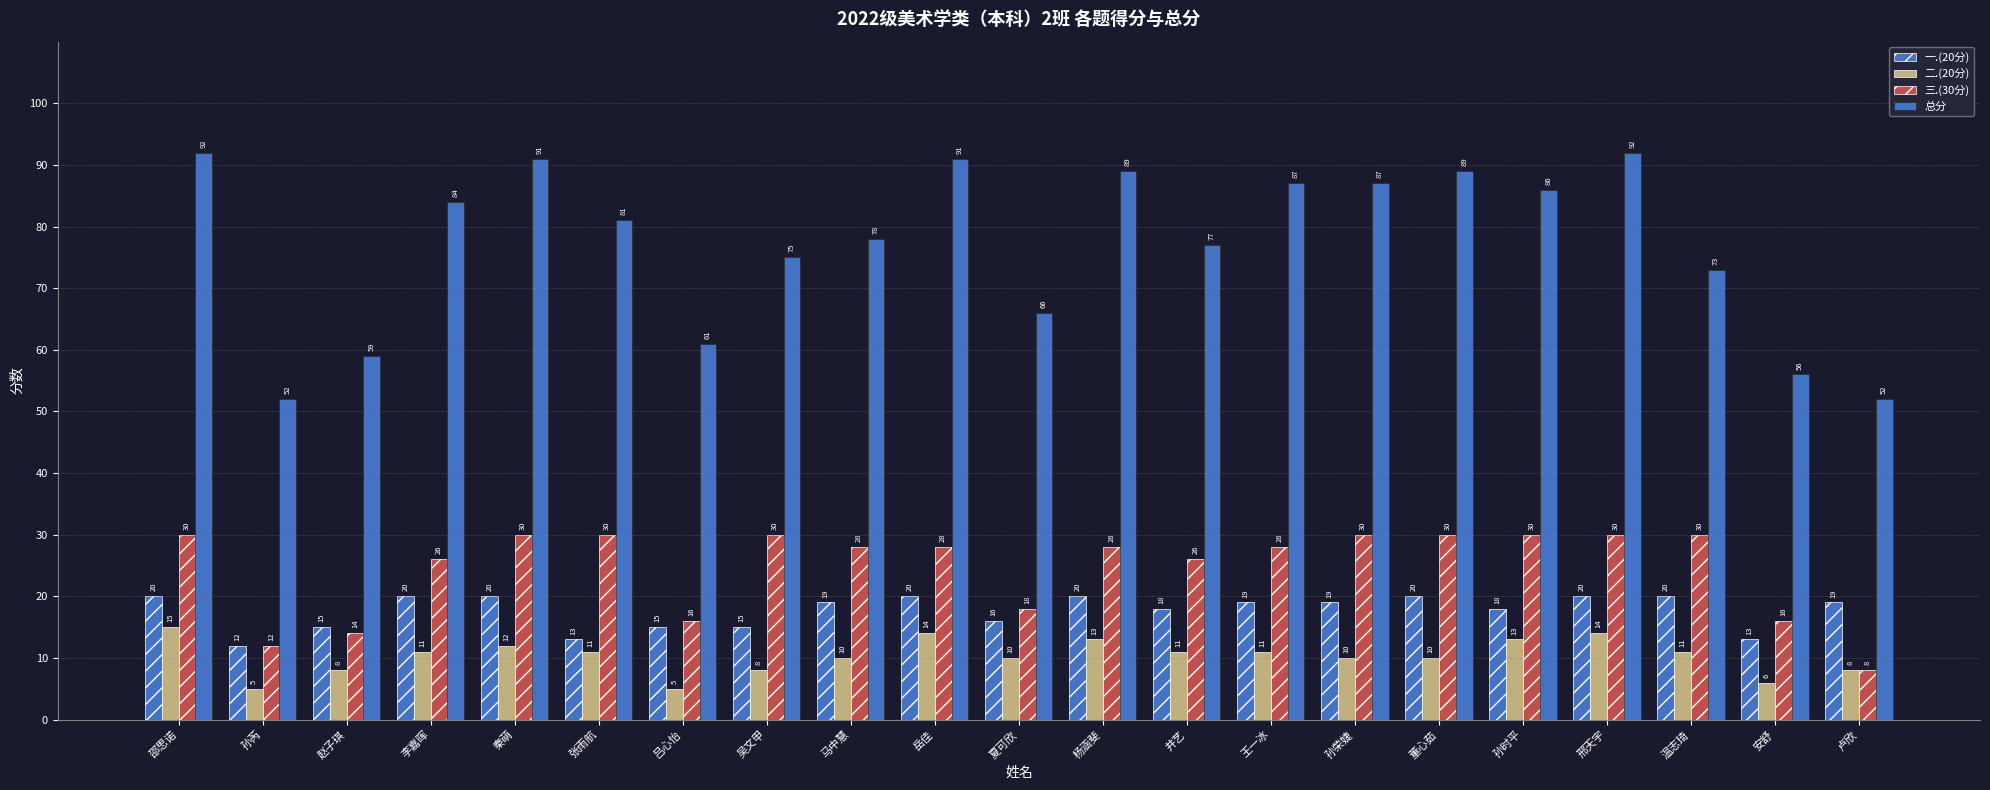

What is the label of the 2nd bar from the left?

孙芮